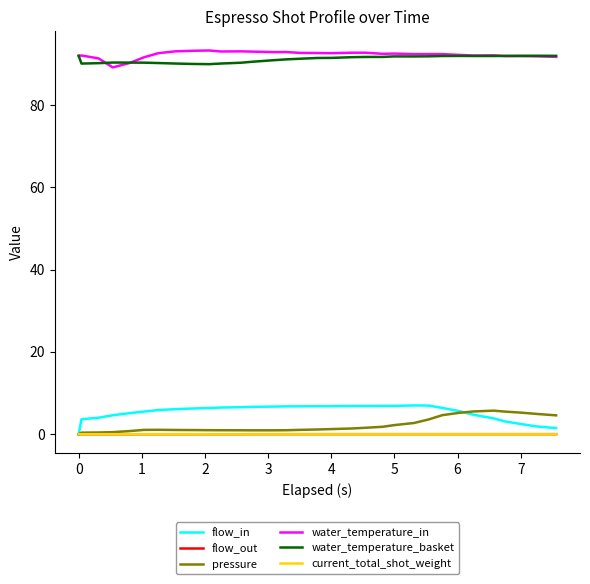

Which series has the largest range (max minus min)?

flow_in